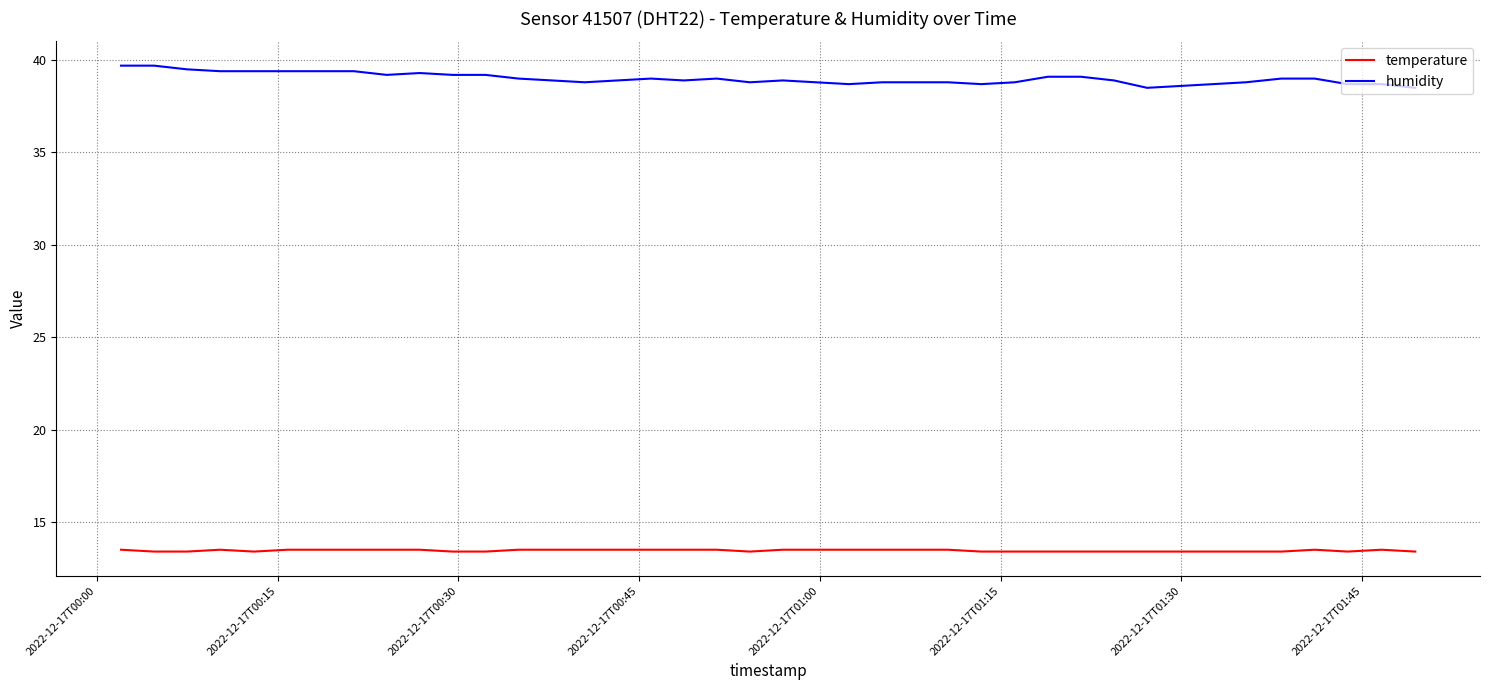

What is the difference between the second highest and second lowest values in the humidity series?

1.2